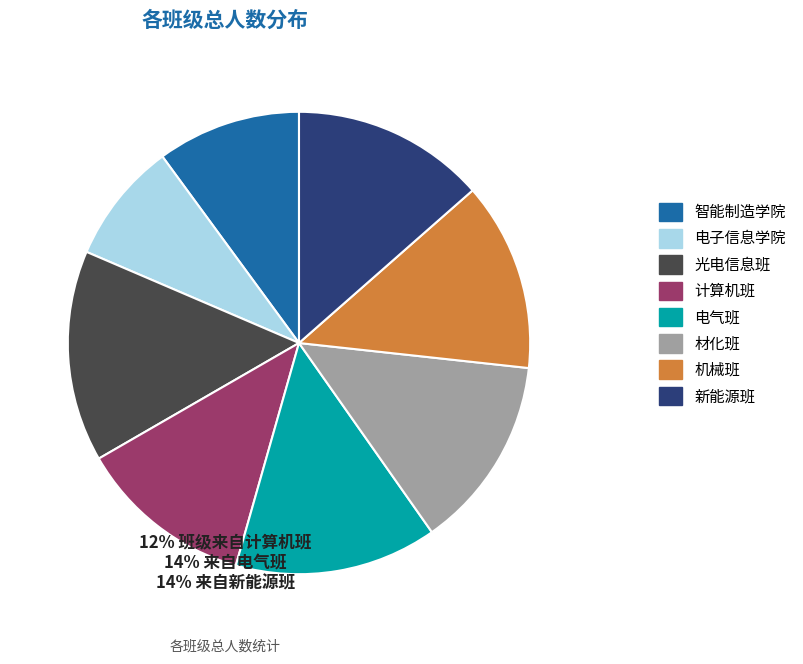

Combined, do 光电信息班 and 材化班 account for over 50%?

No